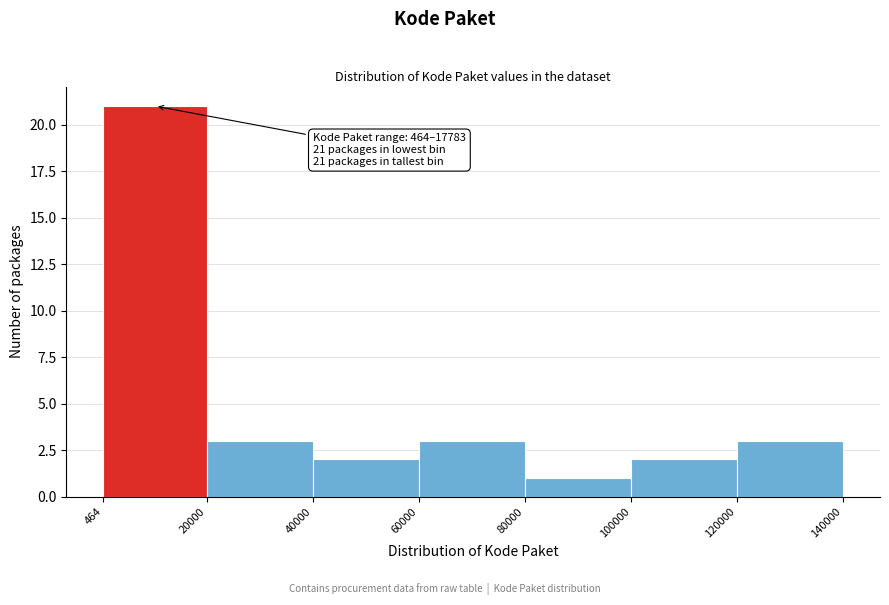

Which range on the x-axis has the tallest bar?

464 to 20000